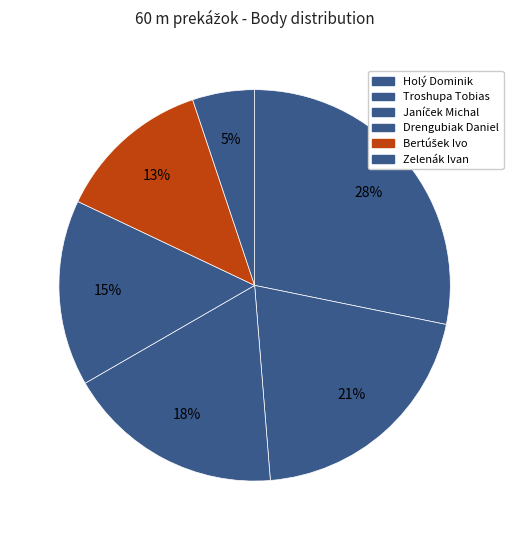

Which has a higher value, Zelenák Ivan or Janíček Michal?

Janíček Michal